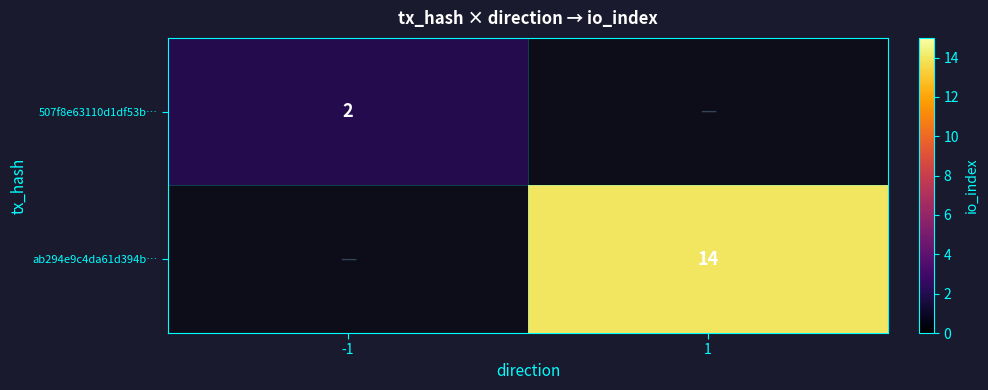

How many series are shown in this chart?

2